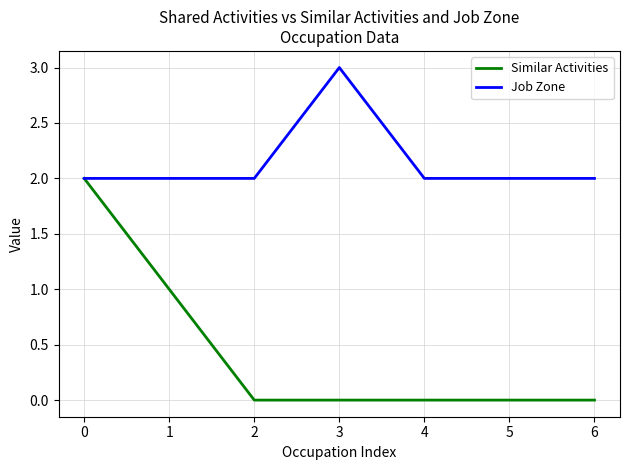

Reading left to right, transcribe all the data shown in this chart.

Similar Activities: 0=2	1=1	2=0	3=0	4=0	5=0	6=0
Job Zone: 0=2	1=2	2=2	3=3	4=2	5=2	6=2